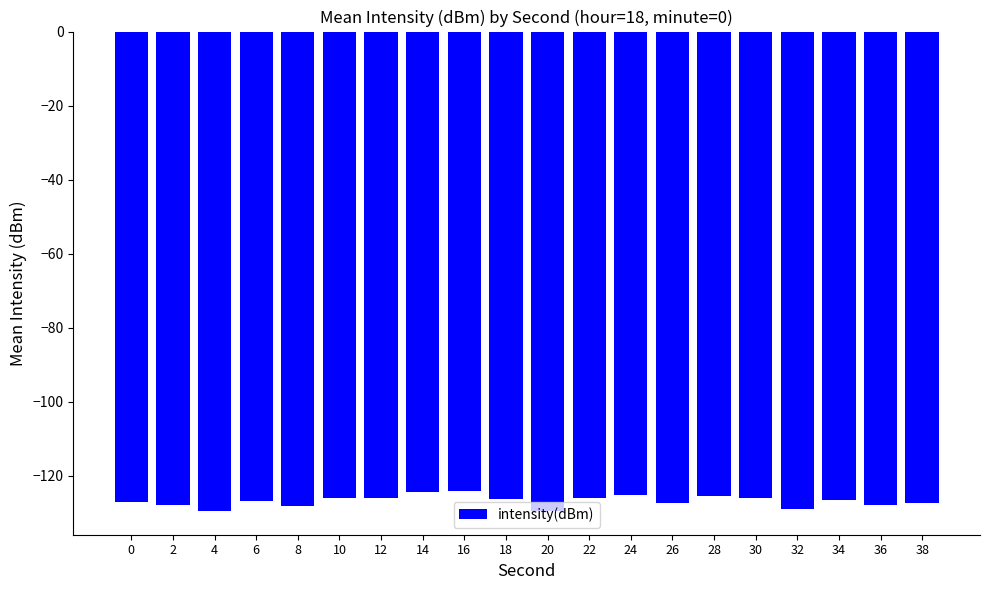

Is it true that the value at 0 is -127.0?

True